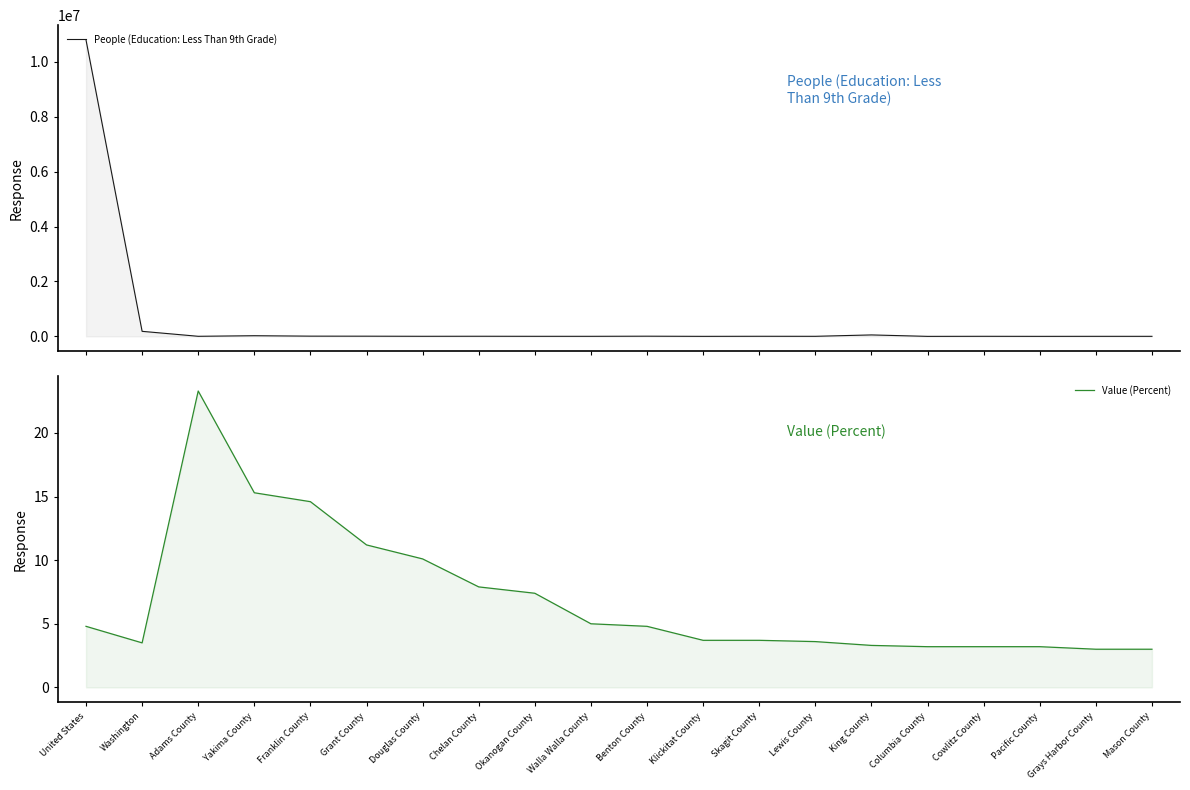

What position from the right is Chelan County?

13